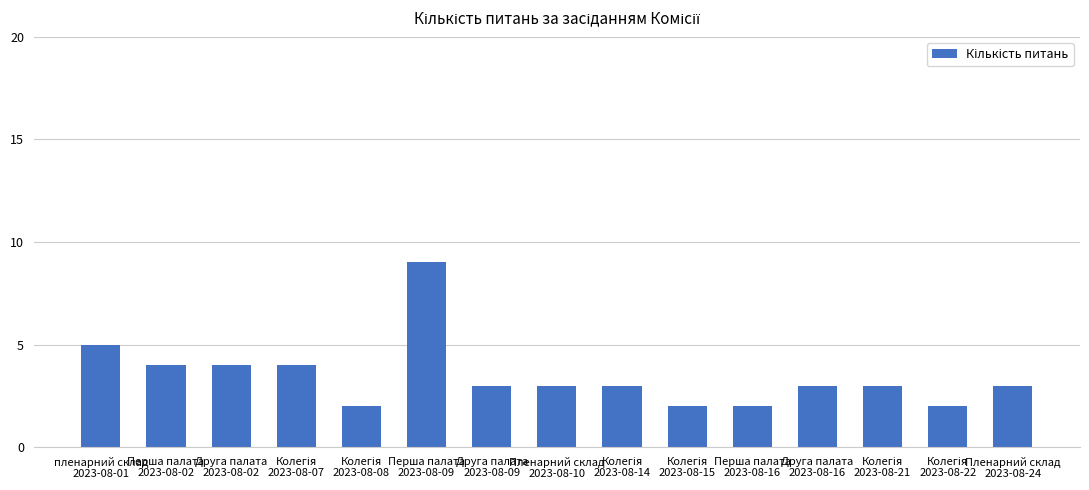

At which label does the data first exceed 3?

пленарний склад
2023-08-01